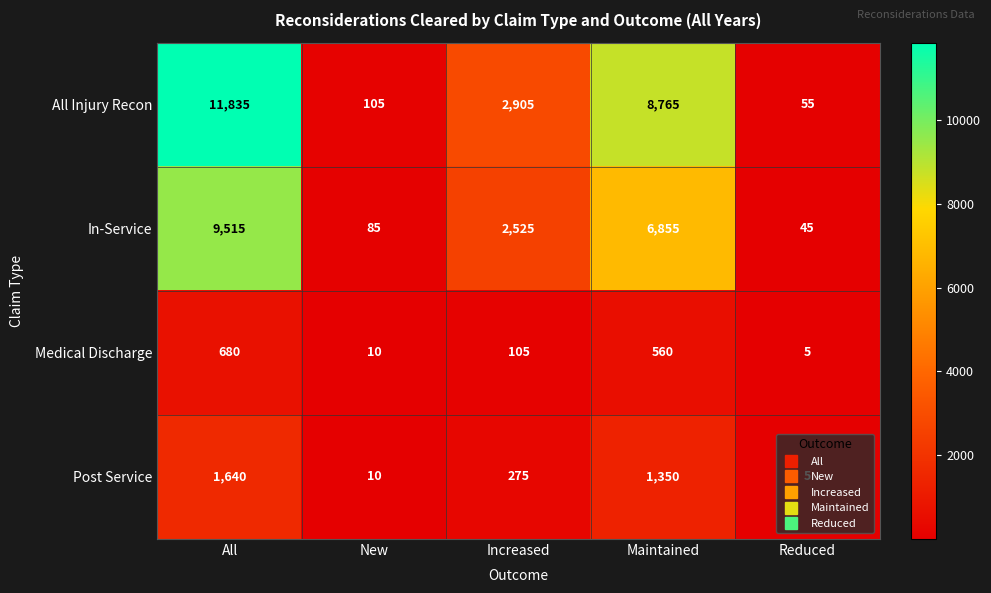

Rank the series at Increased from highest to lowest value.

All Injury Recon, In-Service, Post Service, Medical Discharge